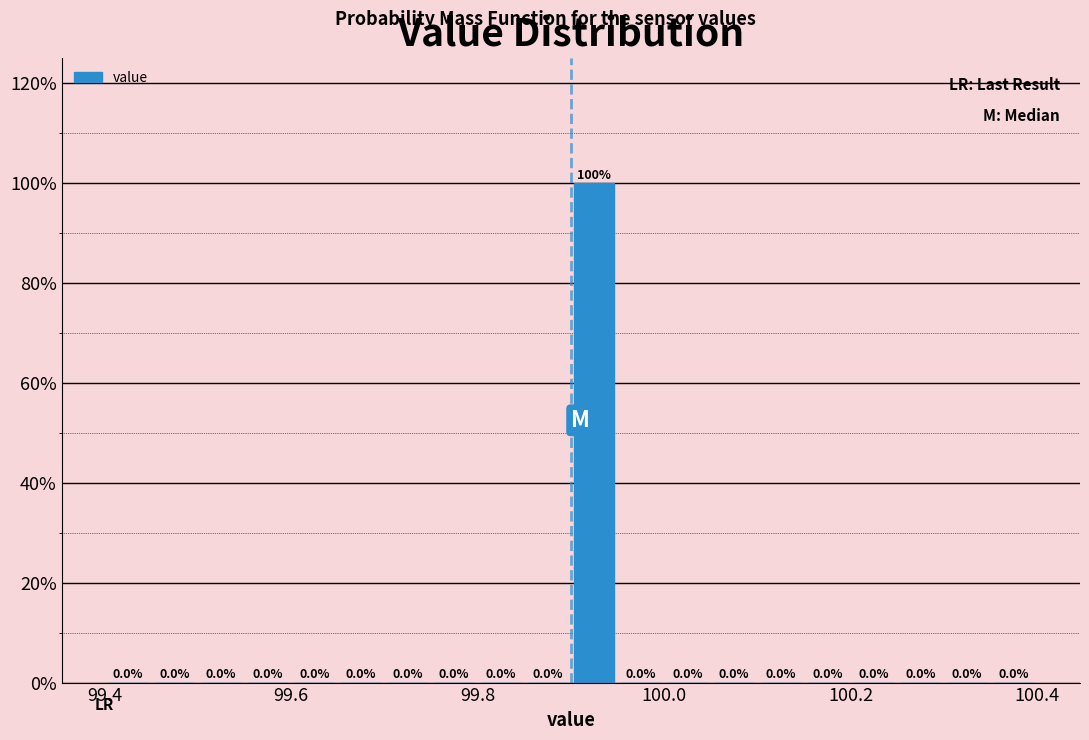

Read against the x-axis, roughly where is the centre of the tallest bar?

99.92